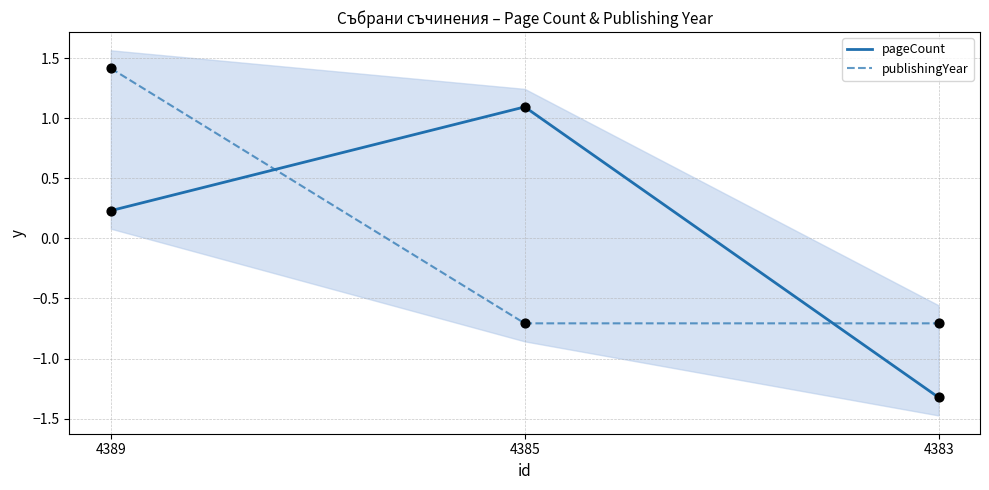

At which category is the sum across all series the highest?

4389